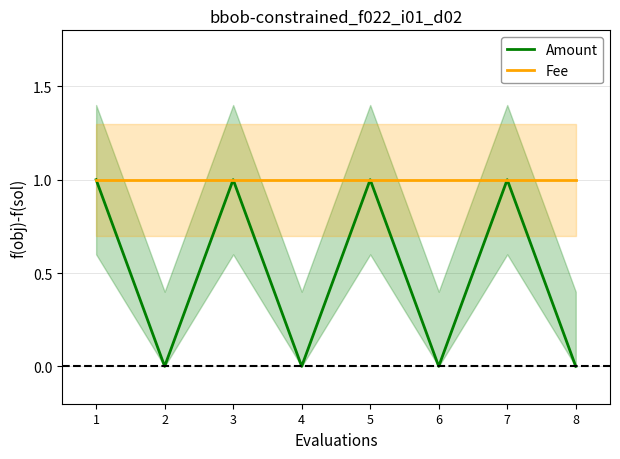

What is the difference between the maximum and minimum values in the Amount series?

1